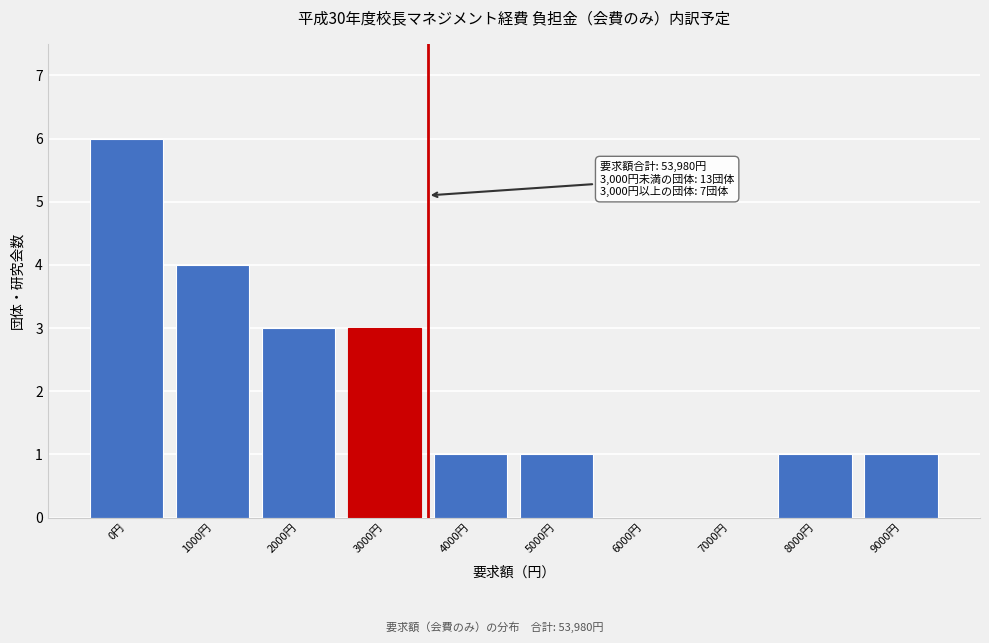

Reading left to right, extract all data points from this chart.

0円=6	1000円=4	2000円=3	3000円=3	4000円=1	5000円=1	6000円=0	7000円=0	8000円=1	9000円=1